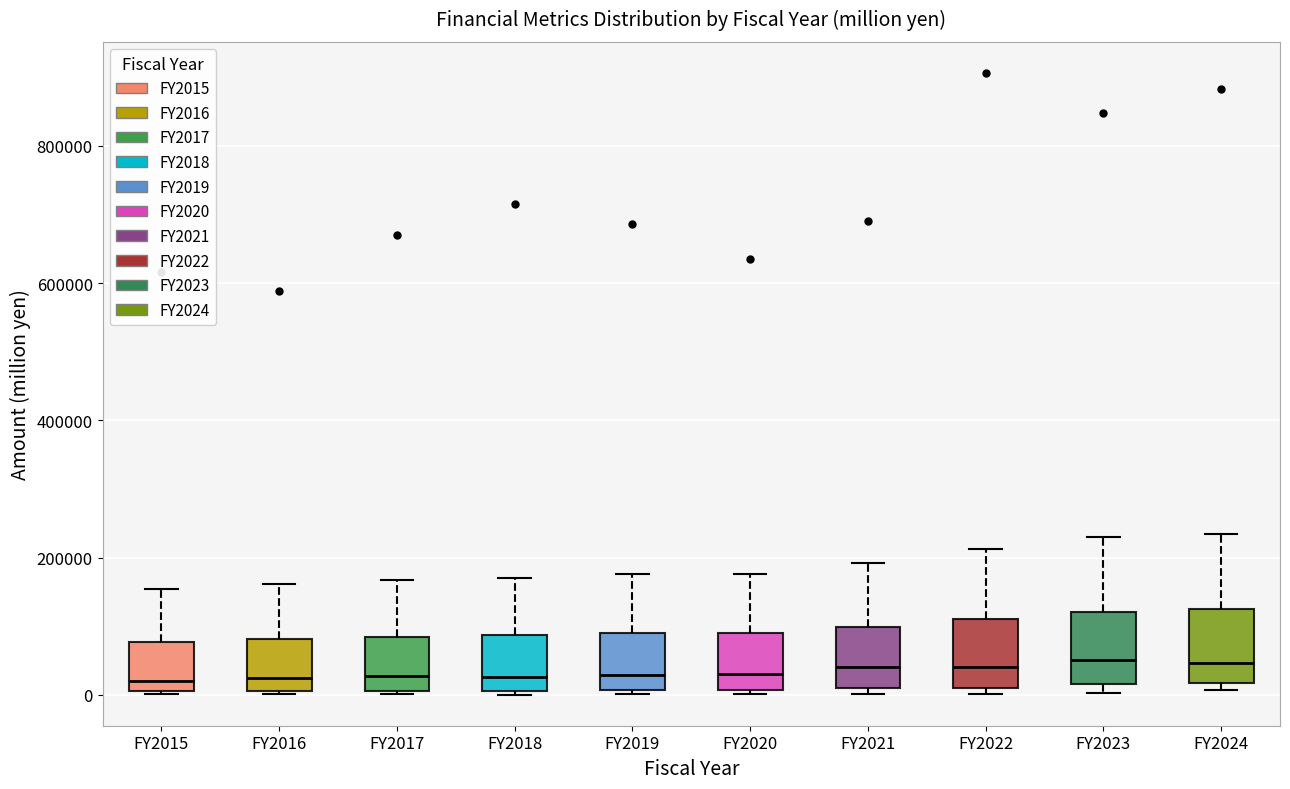

Reading left to right, transcribe this box plot: for each box, give where its median line is, the range the box spans, and where its two whiskers end, as read against the y-axis. The values are not printed on the chart, so give them approximately, as read against the axis.

FY2015: median 20000, box 0 to 80000, whiskers 0 to 160000
FY2016: median 20000, box 0 to 80000, whiskers 0 to 160000
FY2017: median 20000, box 0 to 80000, whiskers 0 to 160000
FY2018: median 20000, box 0 to 80000, whiskers 0 to 180000
FY2019: median 20000, box 0 to 80000, whiskers 0 to 180000
FY2020: median 20000, box 0 to 100000, whiskers 0 to 180000
FY2021: median 40000, box 20000 to 100000, whiskers 0 to 200000
FY2022: median 40000, box 20000 to 120000, whiskers 0 to 220000
FY2023: median 60000, box 20000 to 120000, whiskers 0 to 220000
FY2024: median 40000, box 20000 to 120000, whiskers 0 to 240000